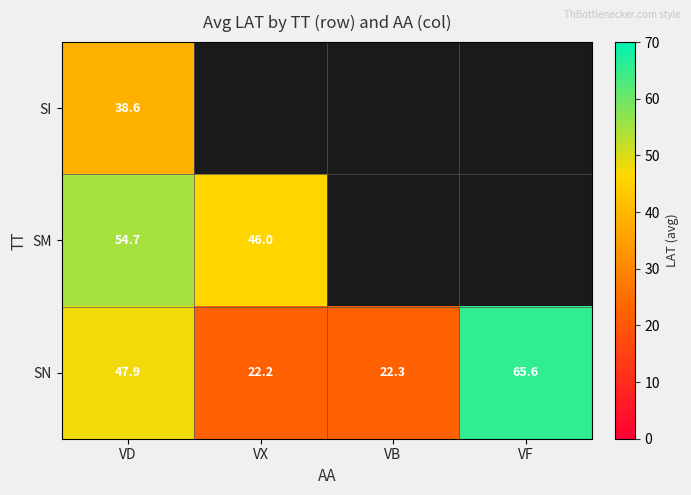

What is the maximum value shown in the chart?

65.6